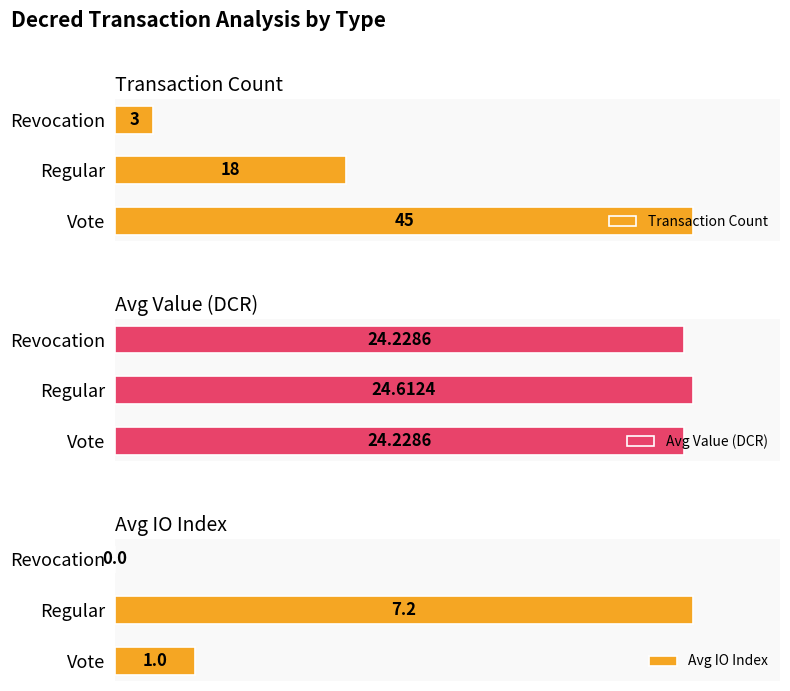

How many bars are there in total?

9